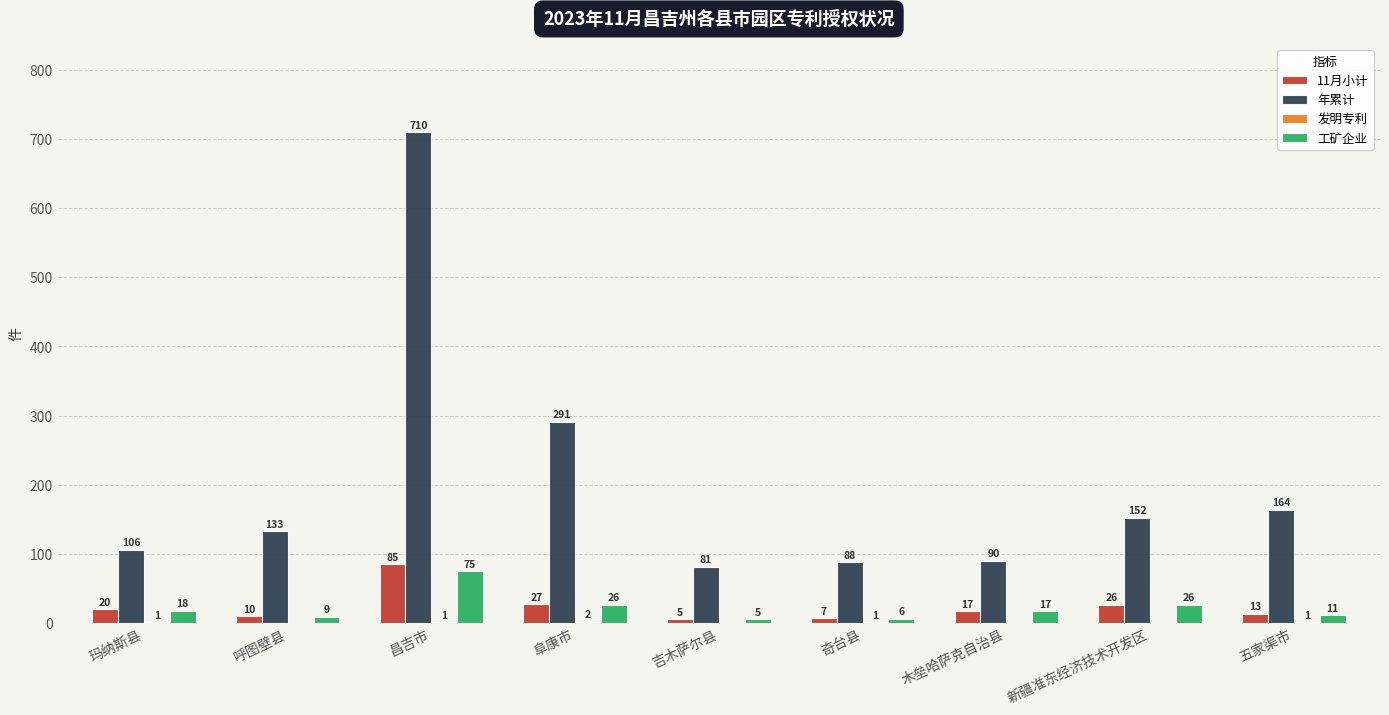

Between 昌吉市 and 新疆准东经济技术开发区, which series saw the biggest shift?

年累计